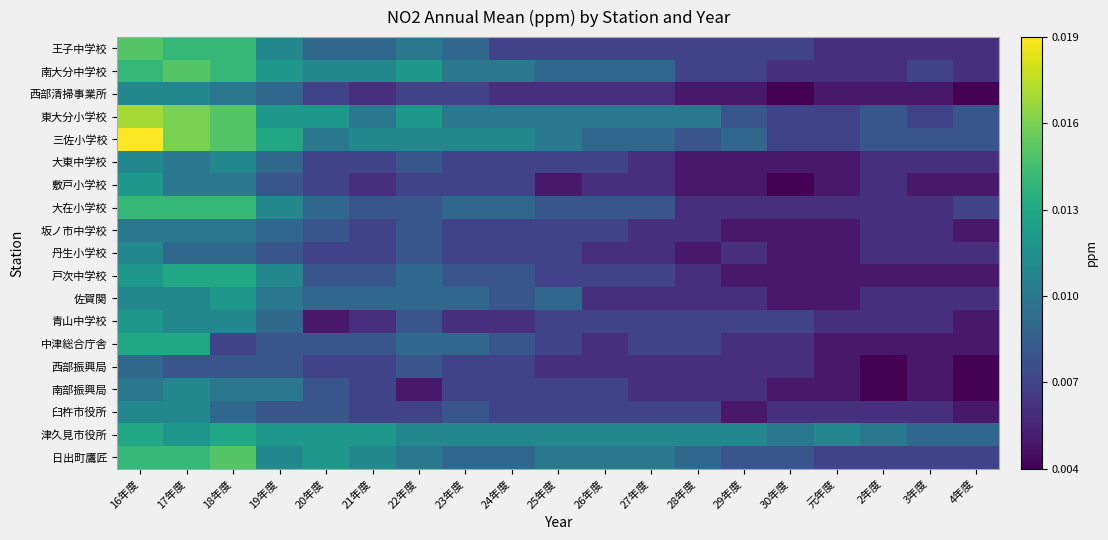

Which series has the widest spread of values?

三佐小学校